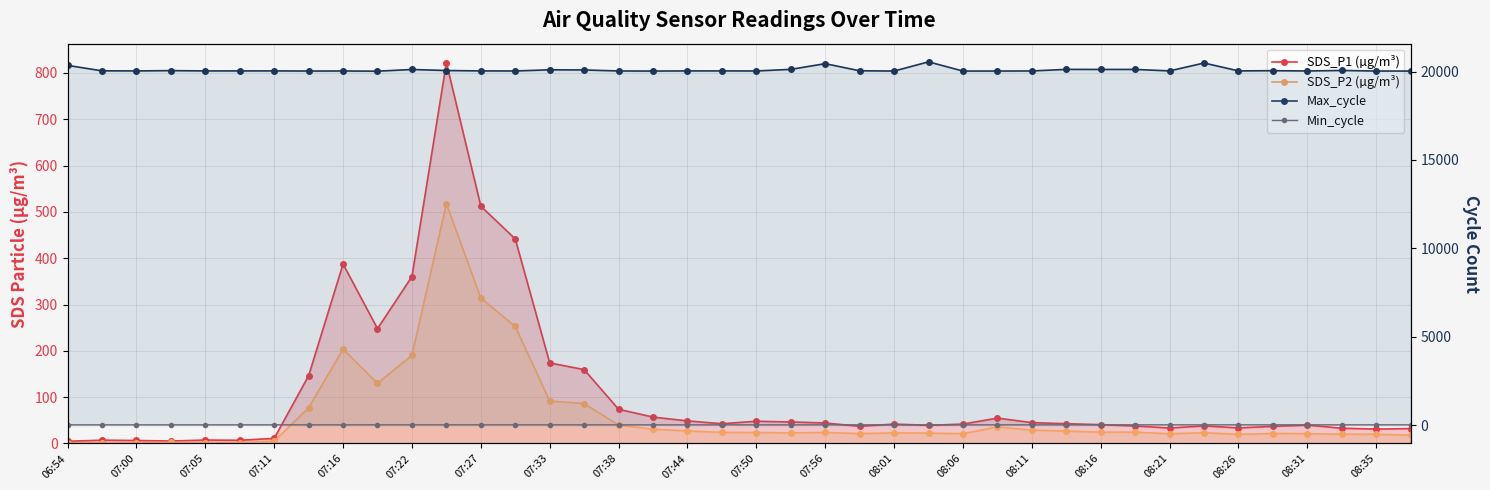

At how many categories does at least one series exceed 55?

40